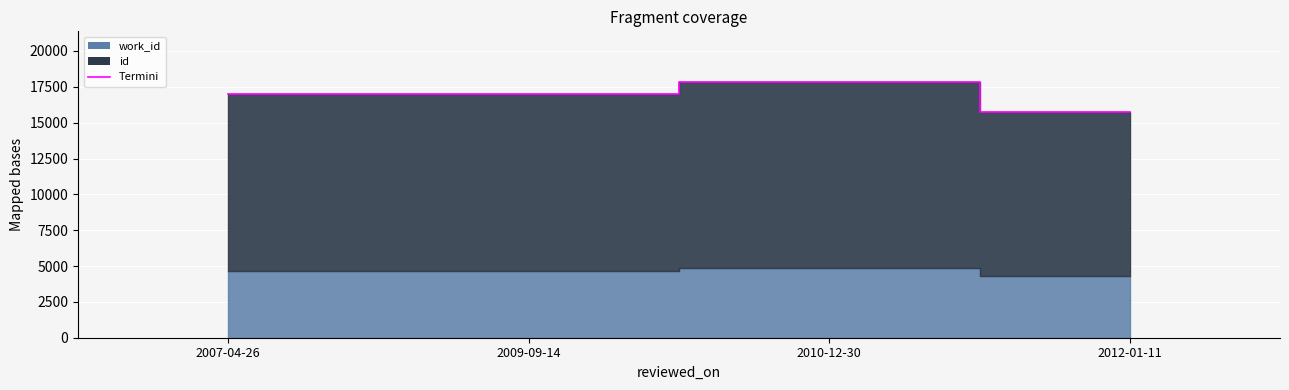

The value at 2012-01-11 is 15720. True or false?

True